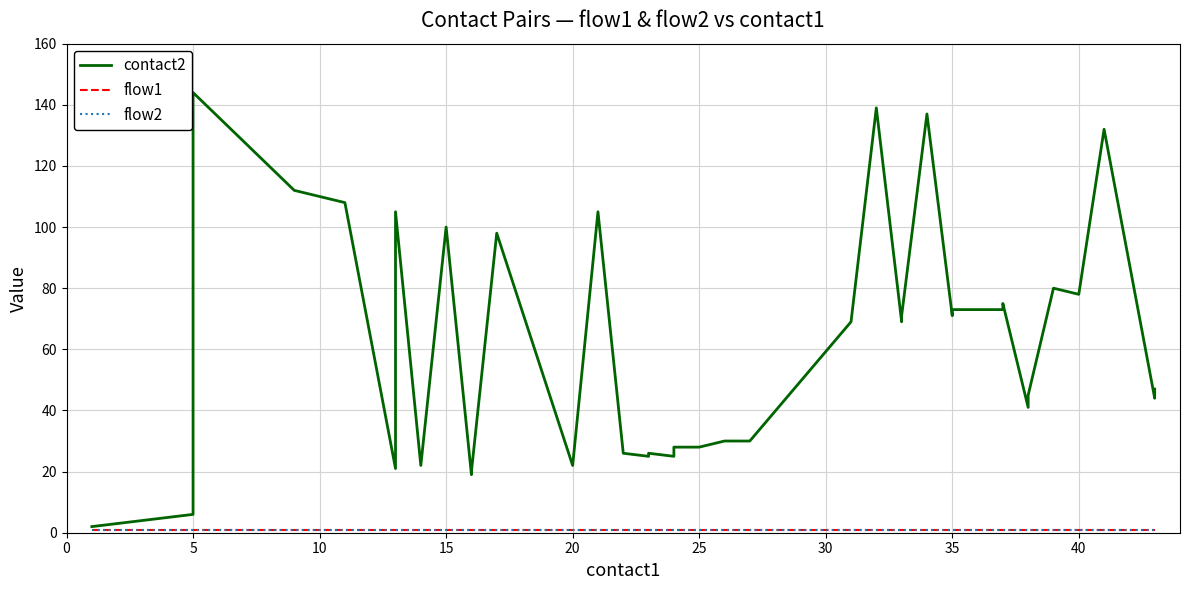

At how many categories does at least one series exceed 128?

4